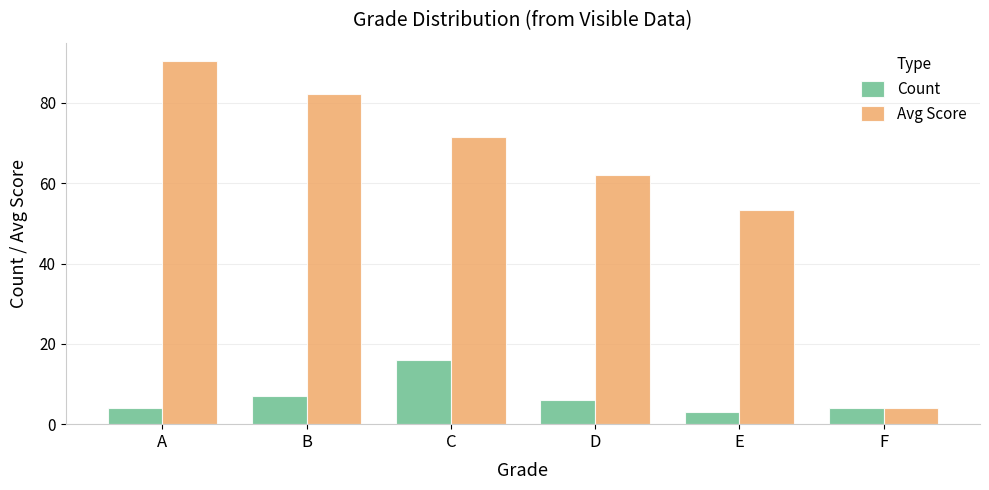

List the series in order of their overall mean, lowest first.

Count, Avg Score